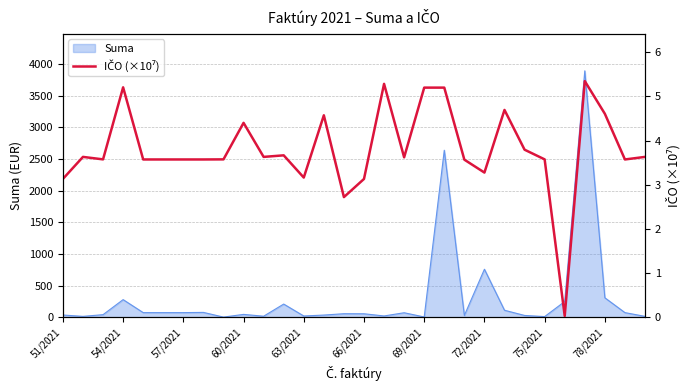

What is the highest value of the Suma series?

3894.4